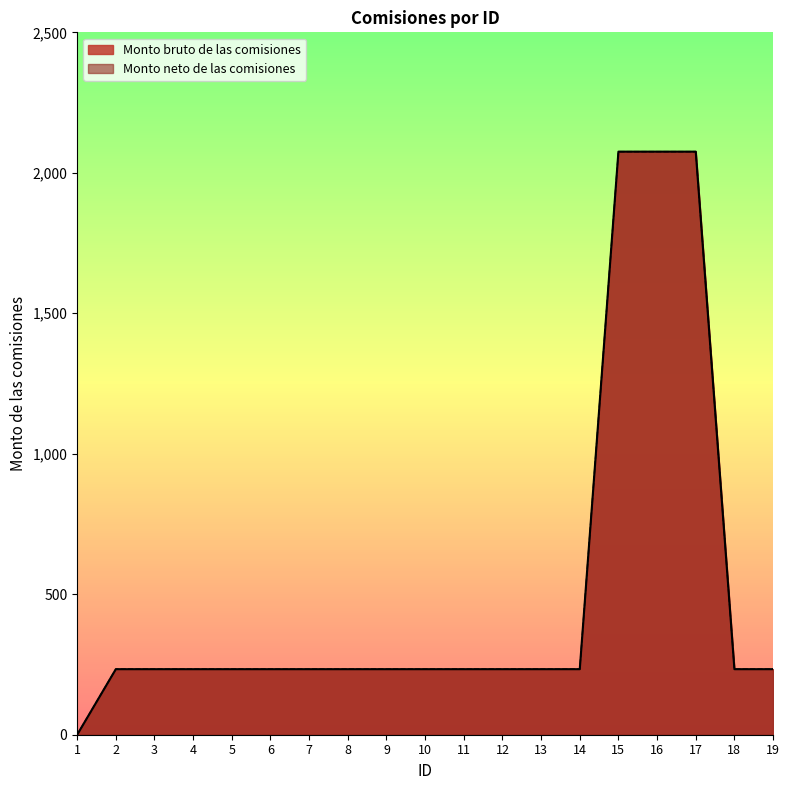

Is it true that Monto bruto de las comisiones equals 233.3 at 10?

True